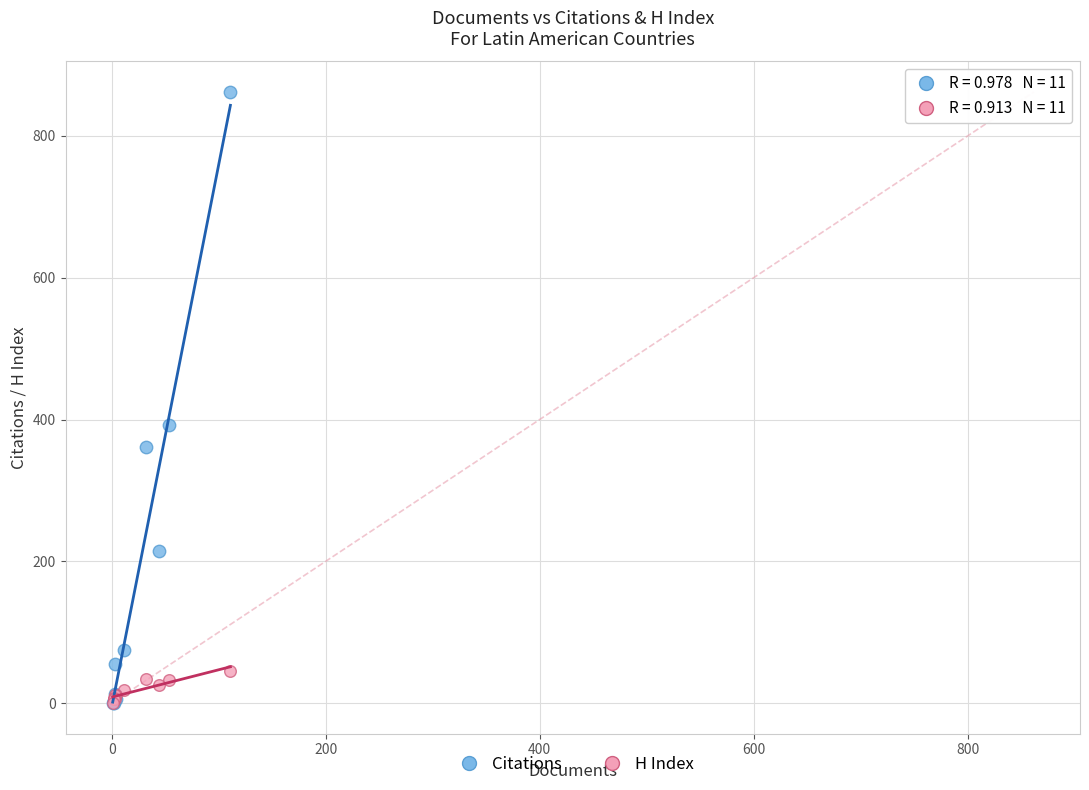

Across all series, what Y value is closest to 431?

392